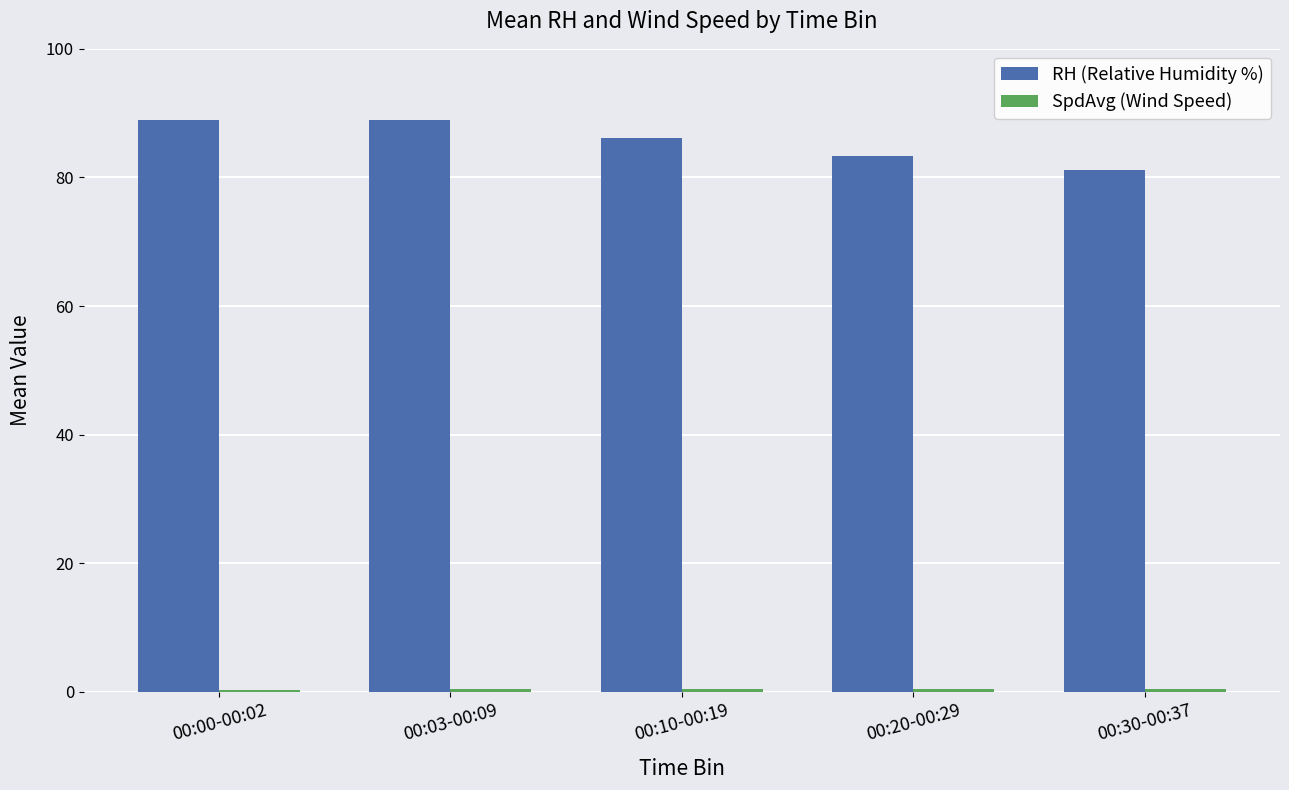

True or false: RH (Relative Humidity %) has a value of 128.0 at 00:03-00:09.

False